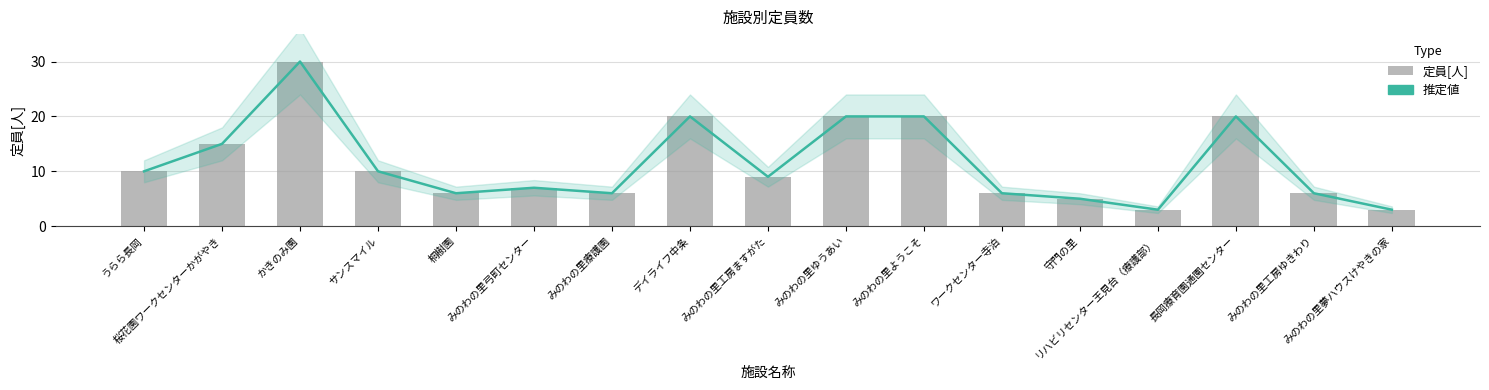

Reading left to right, list all the values displayed in this chart.

推定値: うらら長岡=10	桜花園ワークセンターかがやき=15	かきのみ園=30	サンスマイル=10	桐樹園=6	みのわの里弓町センター=7	みのわの里療護園=6	デイライフ中条=20	みのわの里工房ますがた=9	みのわの里ゆうあい=20	みのわの里ようこそ=20	ワークセンター寺泊=6	守門の里=5	リハビリセンター王見台（療護部）=3	長岡療育園通園センター=20	みのわの里工房ゆきわり=6	みのわの里夢ハウスけやきの家=3
定員[人]: うらら長岡=10	桜花園ワークセンターかがやき=15	かきのみ園=30	サンスマイル=10	桐樹園=6	みのわの里弓町センター=7	みのわの里療護園=6	デイライフ中条=20	みのわの里工房ますがた=9	みのわの里ゆうあい=20	みのわの里ようこそ=20	ワークセンター寺泊=6	守門の里=5	リハビリセンター王見台（療護部）=3	長岡療育園通園センター=20	みのわの里工房ゆきわり=6	みのわの里夢ハウスけやきの家=3